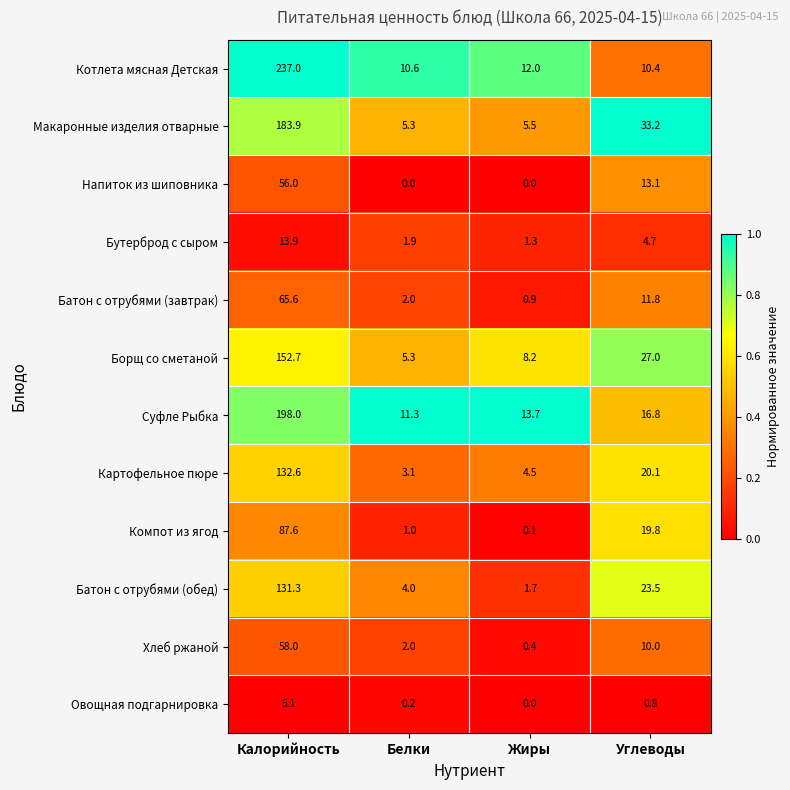

Count the number of categories in the chart.

4